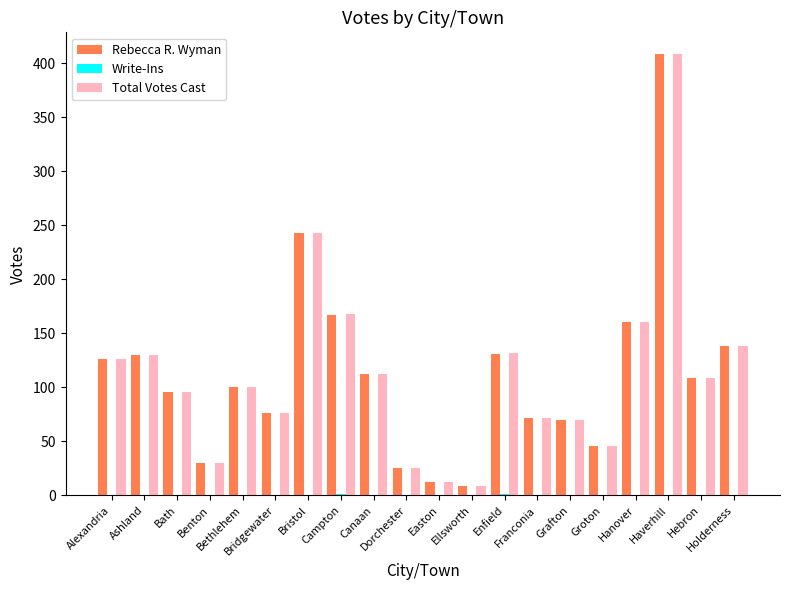

What is the maximum value shown in the chart?

408